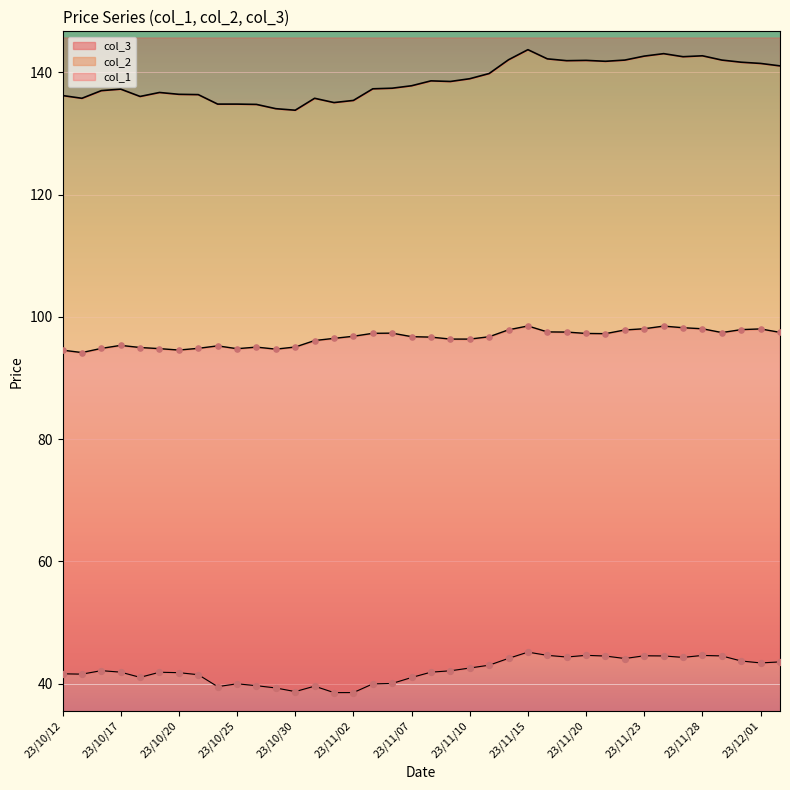

Which series has the largest total across all categories?

col_1